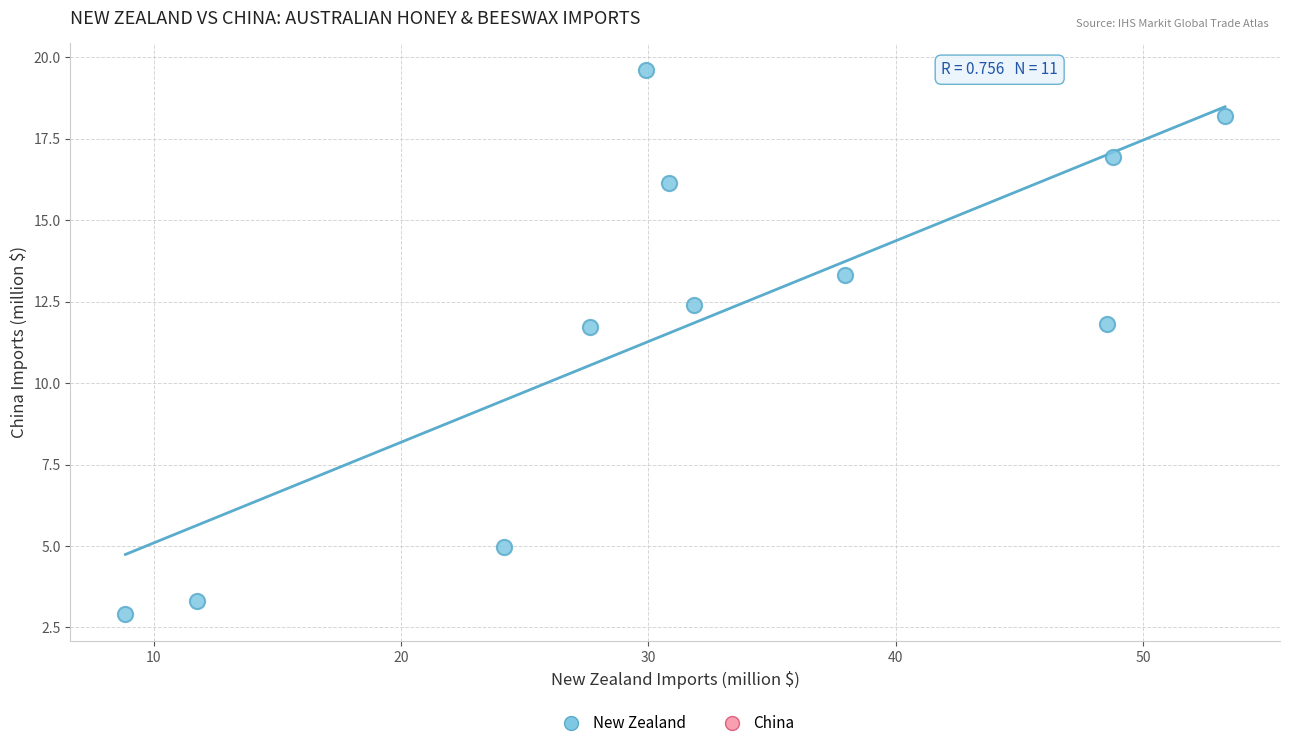

What is the average Y value?

11.9